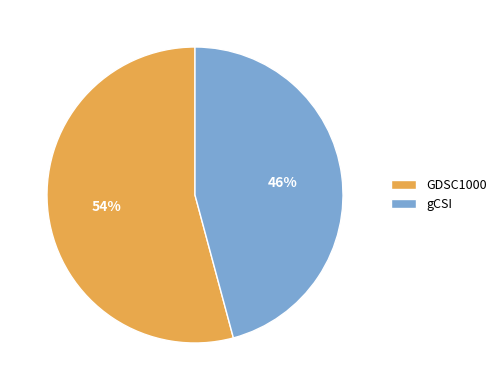

Is the sum of gCSI and GDSC1000 greater than half?

Yes